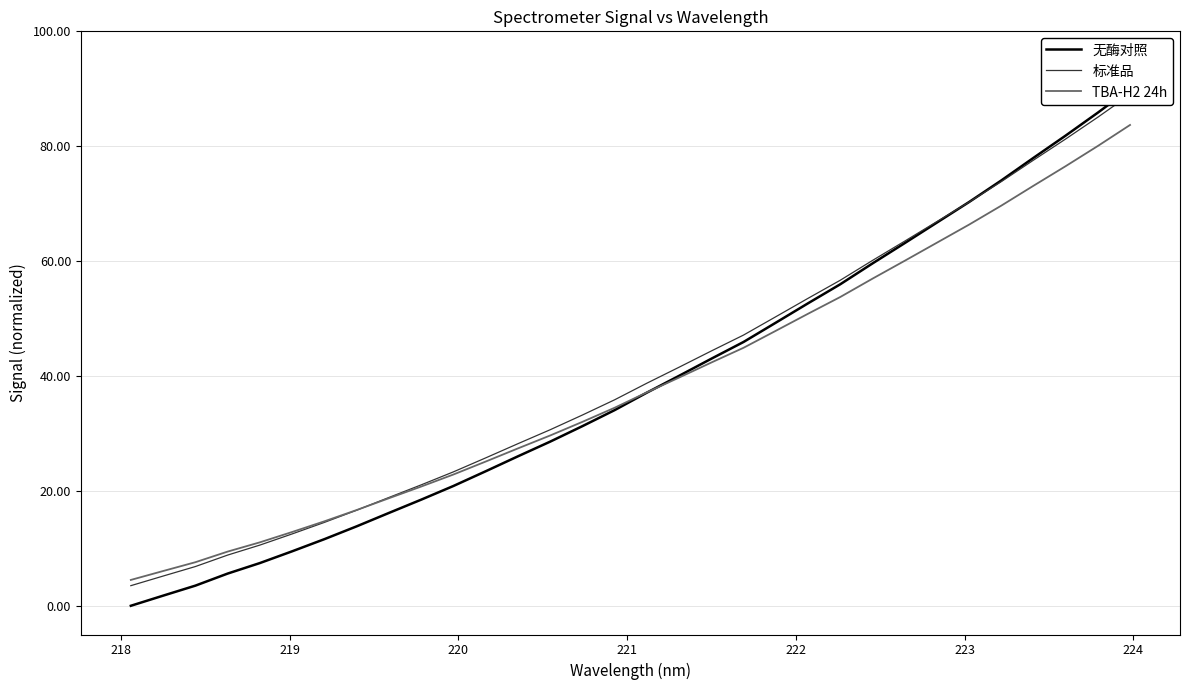

Count the number of data series in this chart.

3